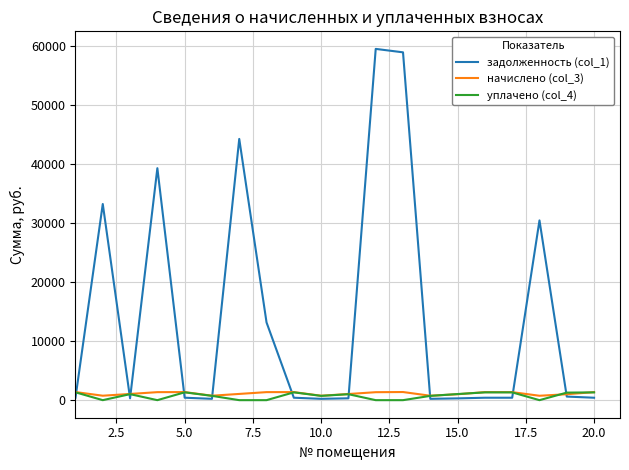

What is the sum of all уплачено (col_4) values?

14448.1